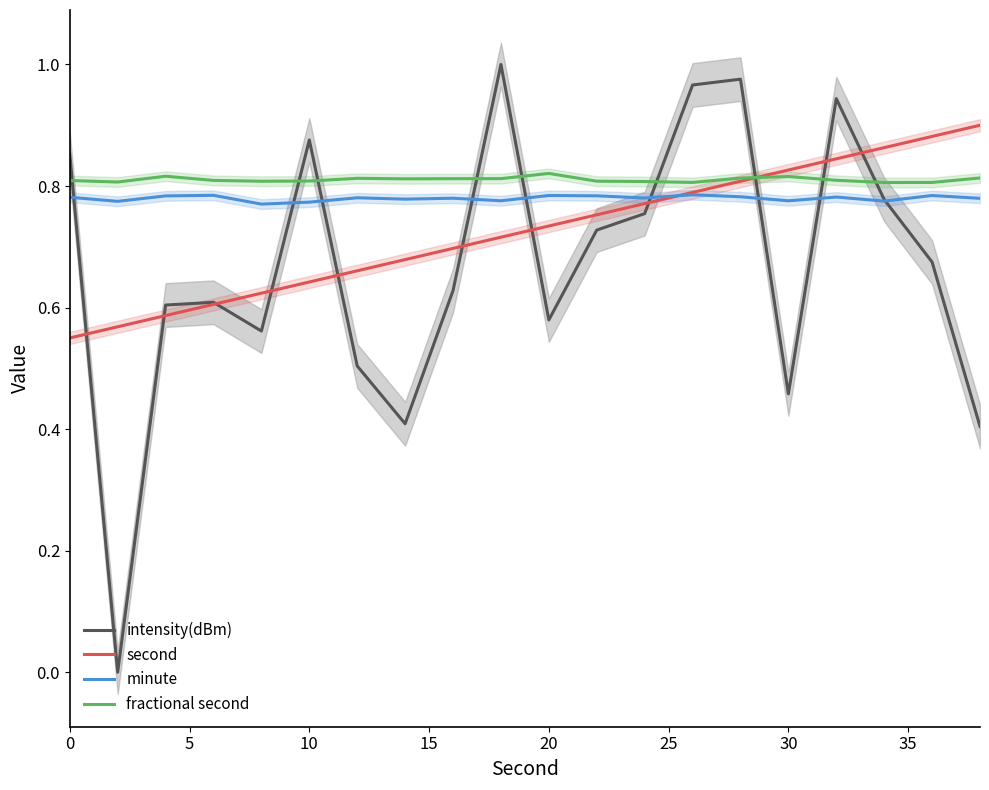

How many lines are shown in the chart?

4